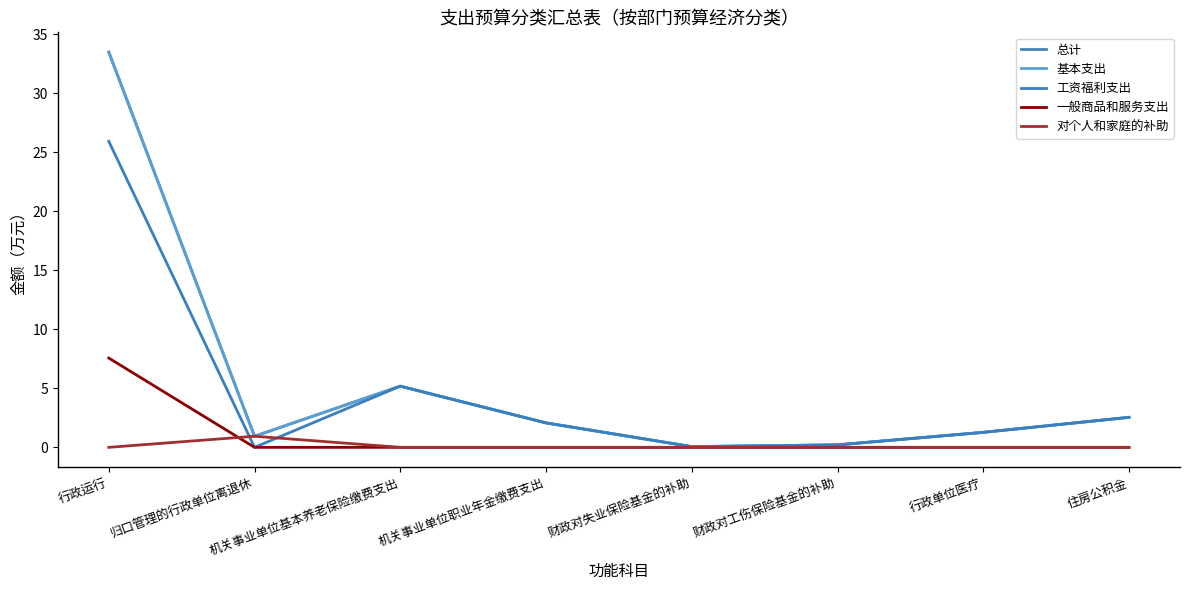

Which label corresponds to the largest value in the chart?

行政运行